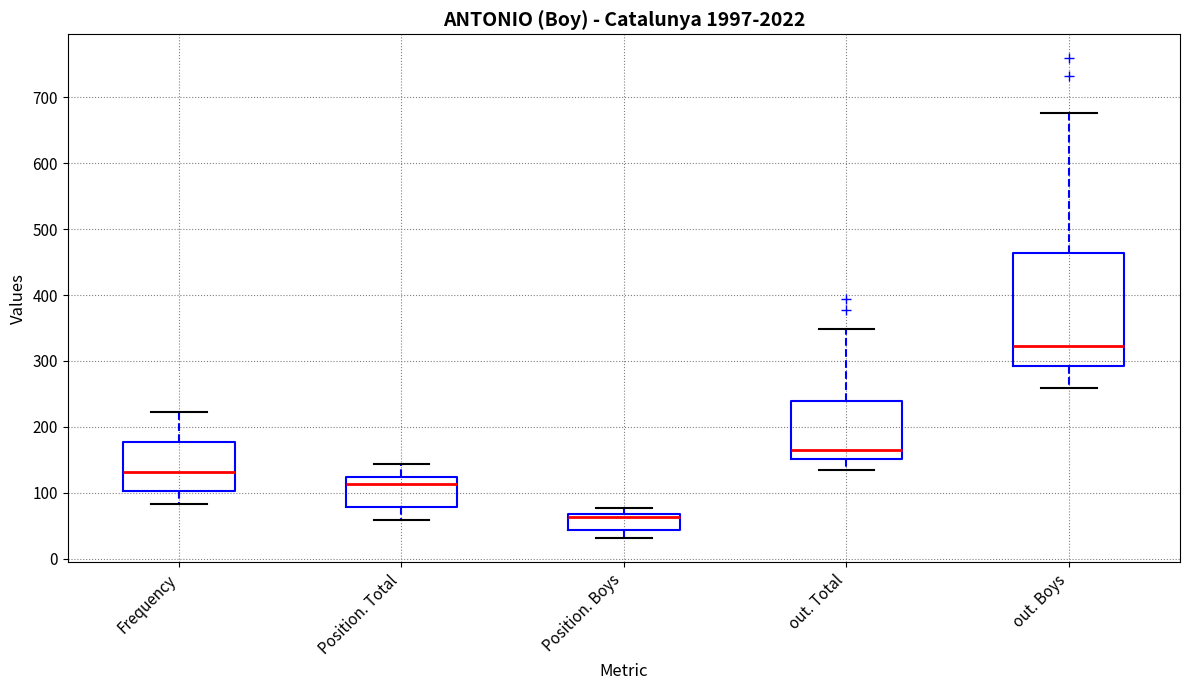

Where does the lower whisker of the box for out. Total end on the y-axis? The values are not printed on the chart, so give them approximately, as read against the axis.

130